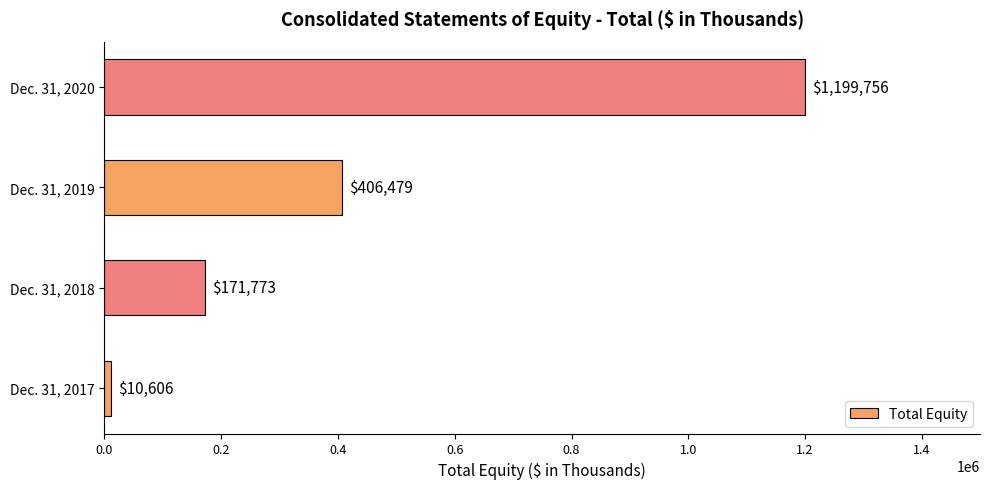

Rank the categories by value from lowest to highest.

Dec. 31, 2017, Dec. 31, 2018, Dec. 31, 2019, Dec. 31, 2020